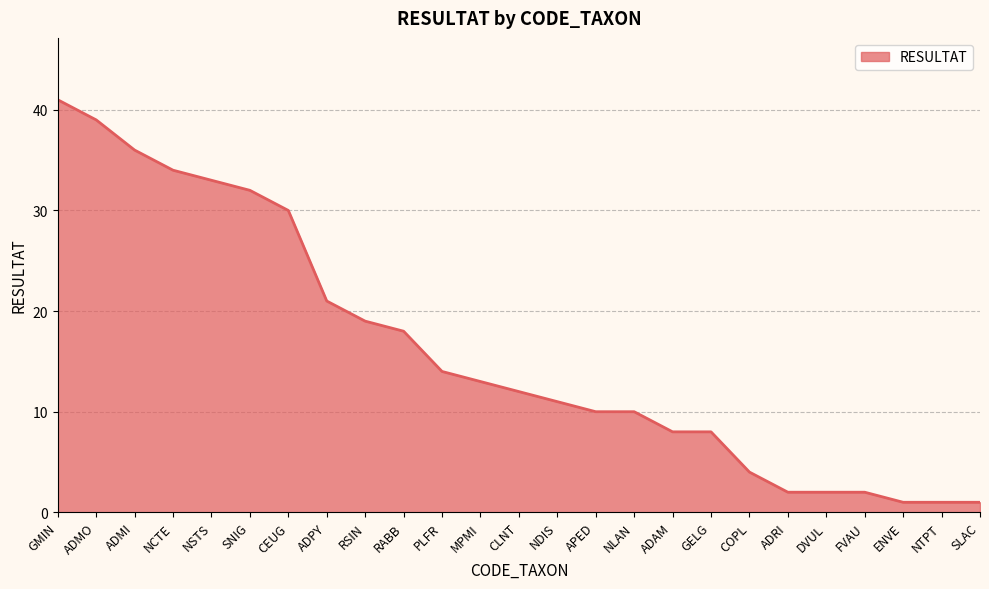

What position from the left is GMIN?

1